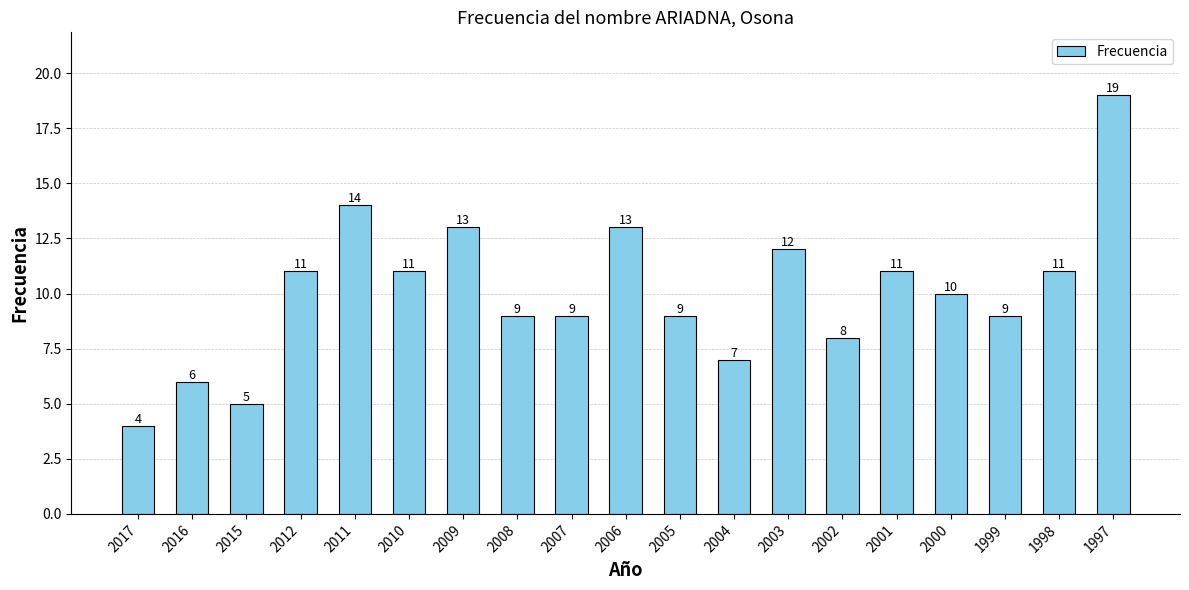

Which label corresponds to the smallest value in the chart?

2017